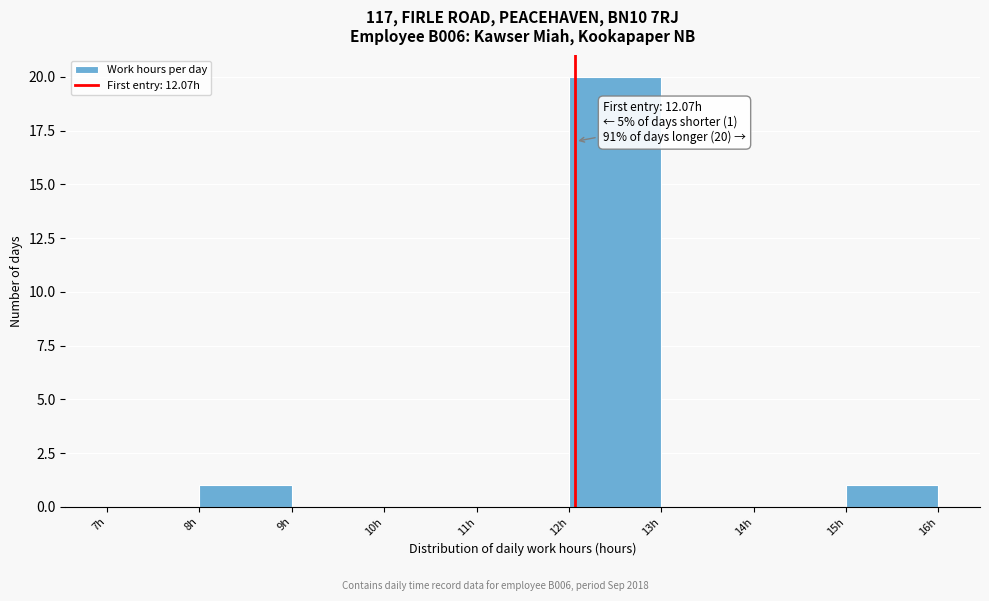

Over which range of the x-axis is the bar tallest?

12 to 13